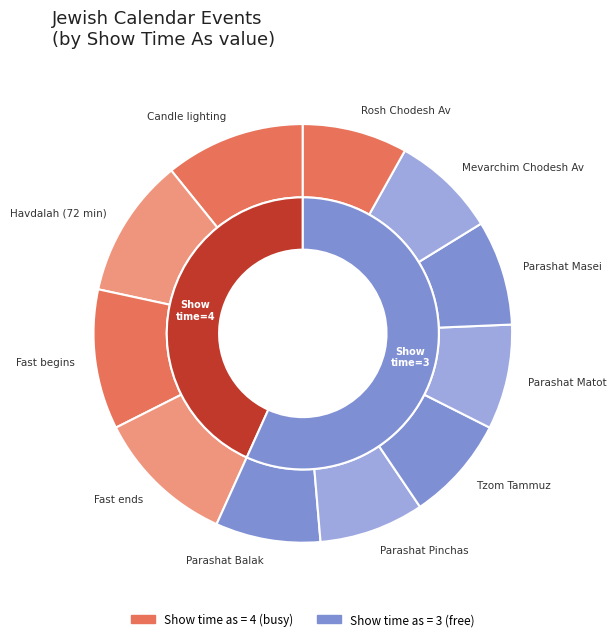

To the nearest percent, what is the difference between the Parashat Matot and Havdalah (72 min) slice percentages?

3%